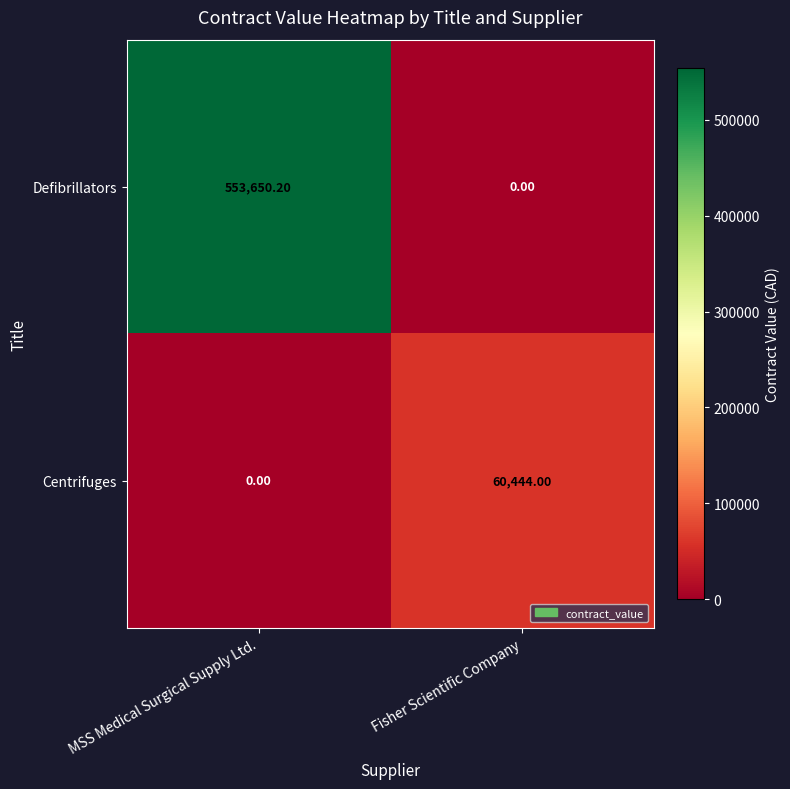

Where is Centrifuges nearest to the value 30222?

MSS Medical Surgical Supply Ltd.